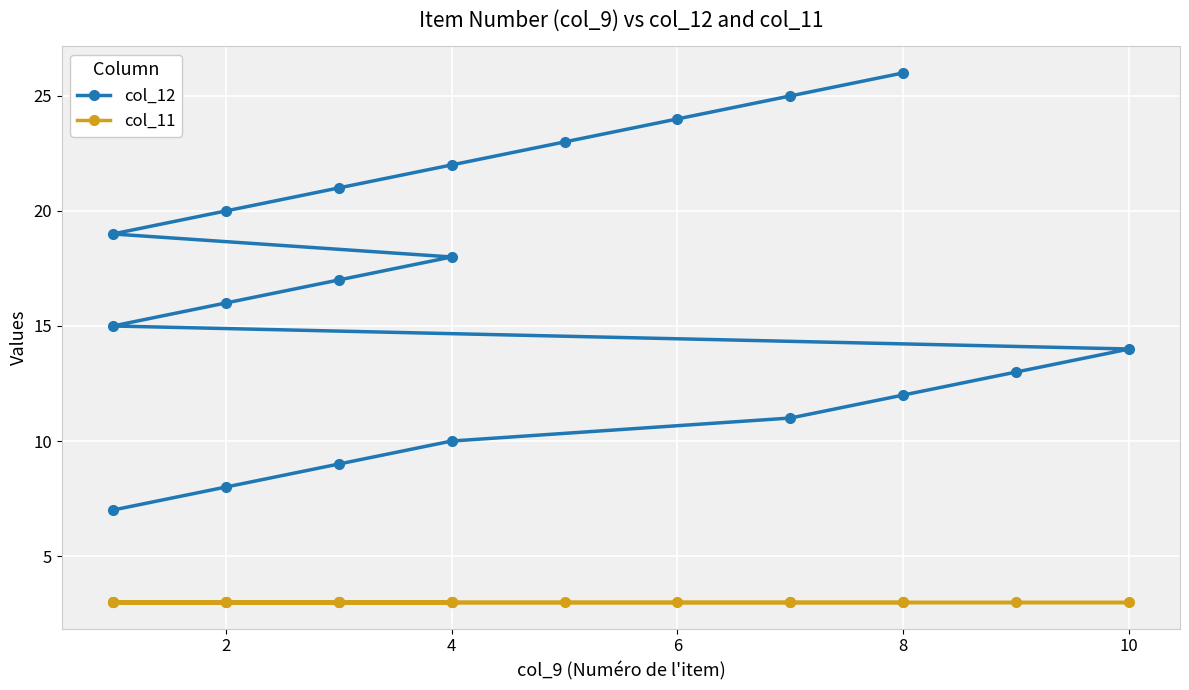

True or false: col_12 and col_11 cross at least once.

False